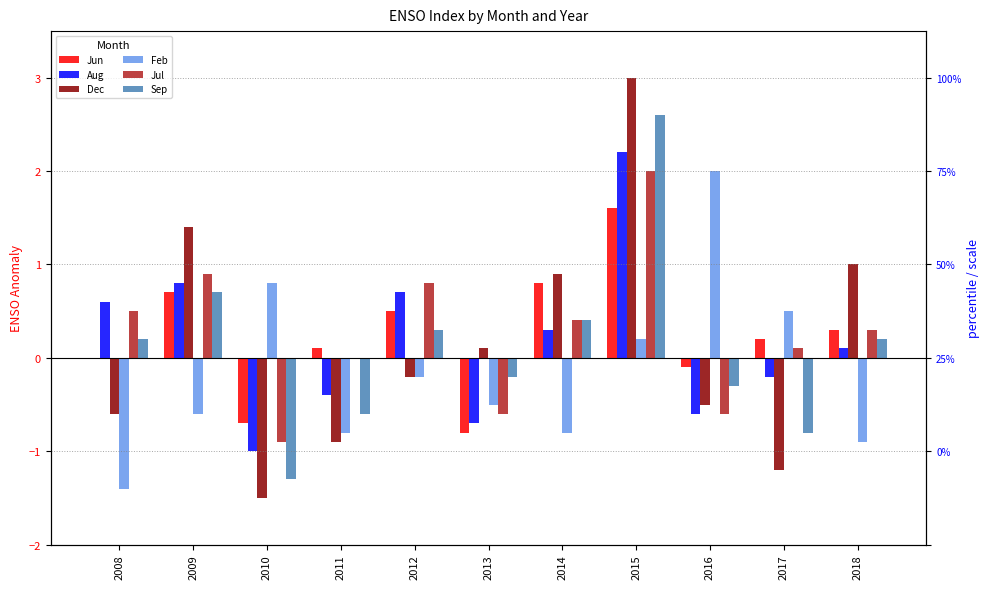

What is the maximum value shown in the chart?

3.0